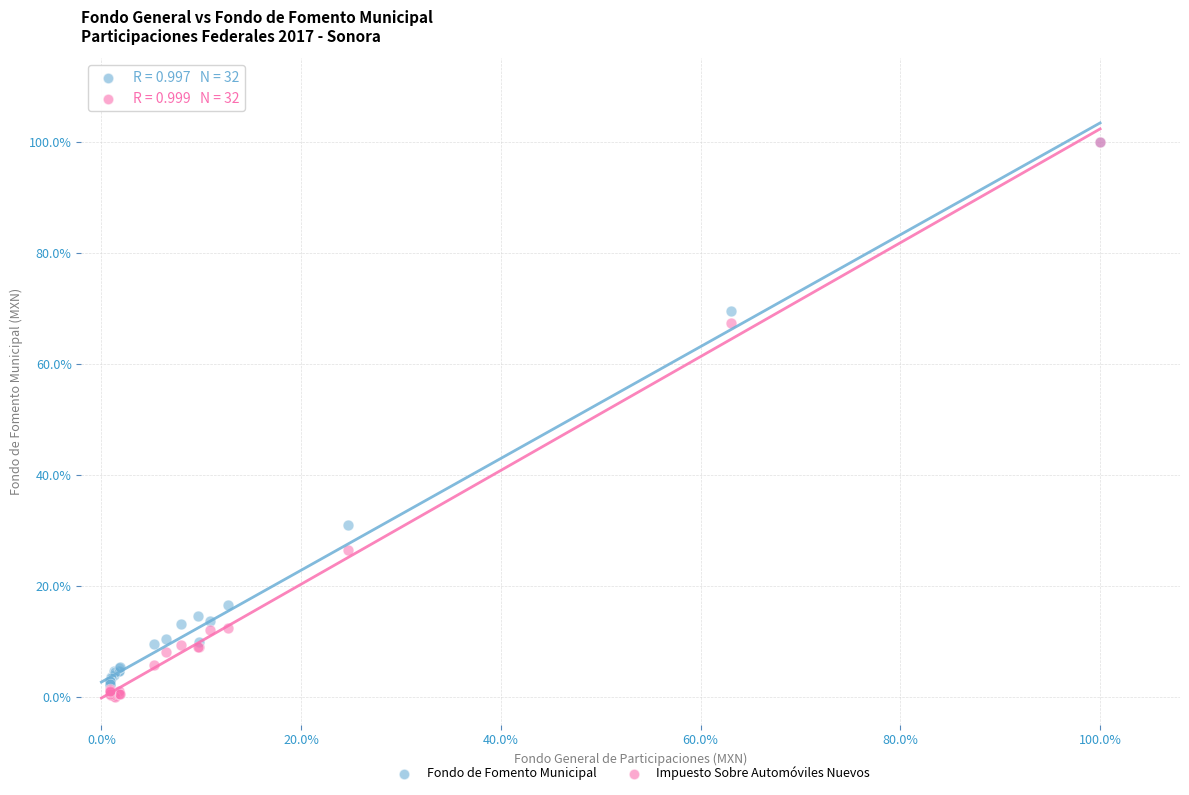

What are all the series names shown in the legend?

Fondo de Fomento Municipal, Impuesto Sobre Automóviles Nuevos